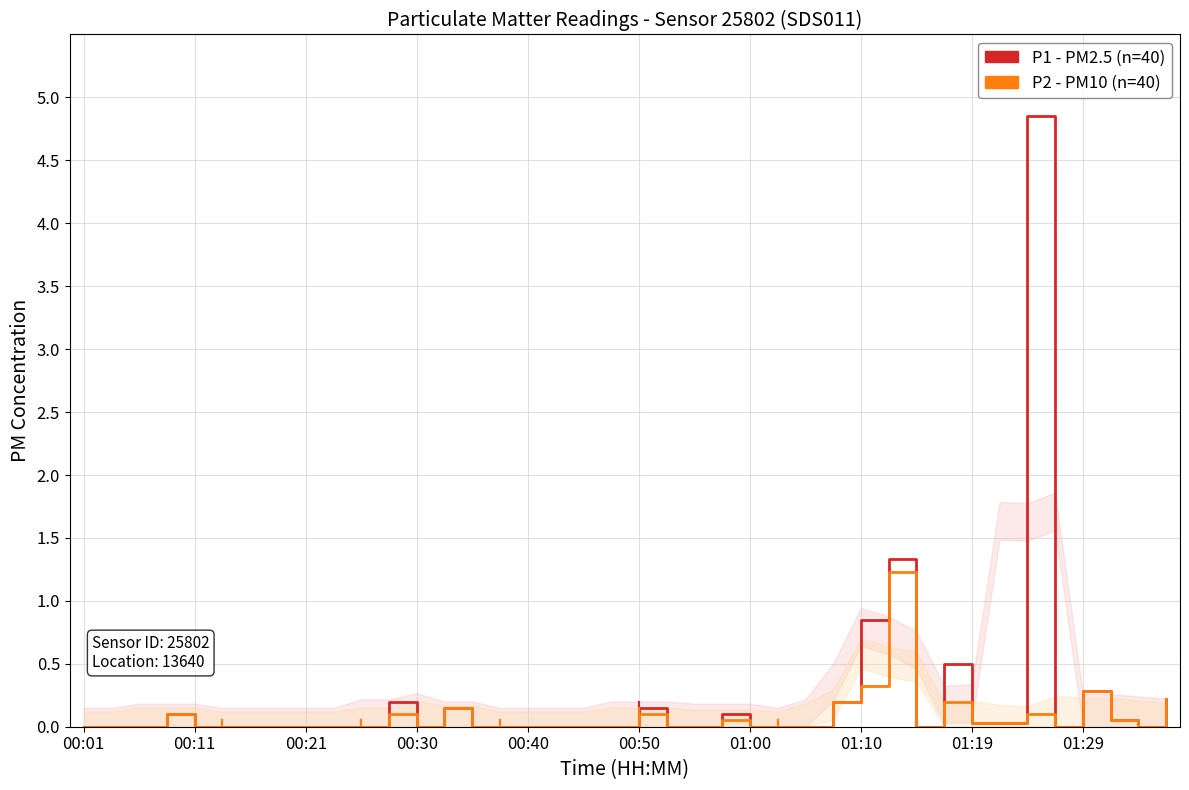

What is the difference between the second highest and minimum values in the P2 (PM10) series?

0.3